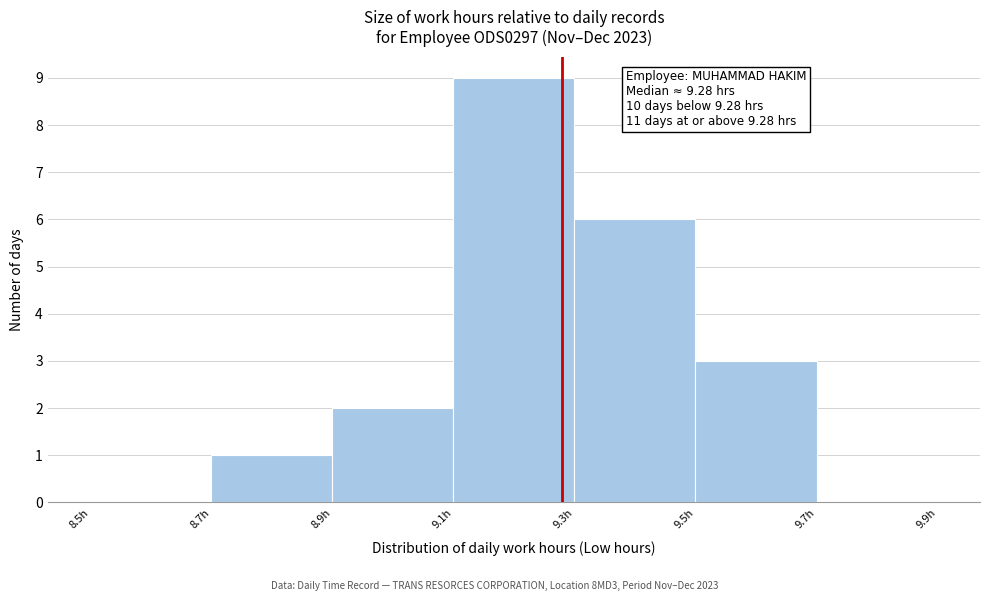

Over which range of the x-axis is the bar tallest?

9.1 to 9.3